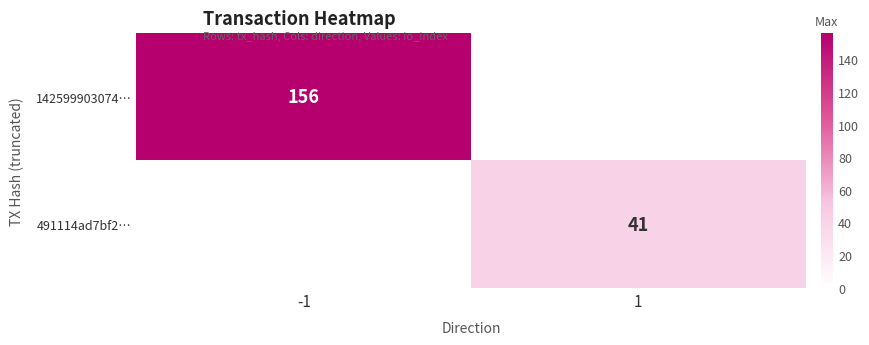

Which category has the lowest value across all series?

1